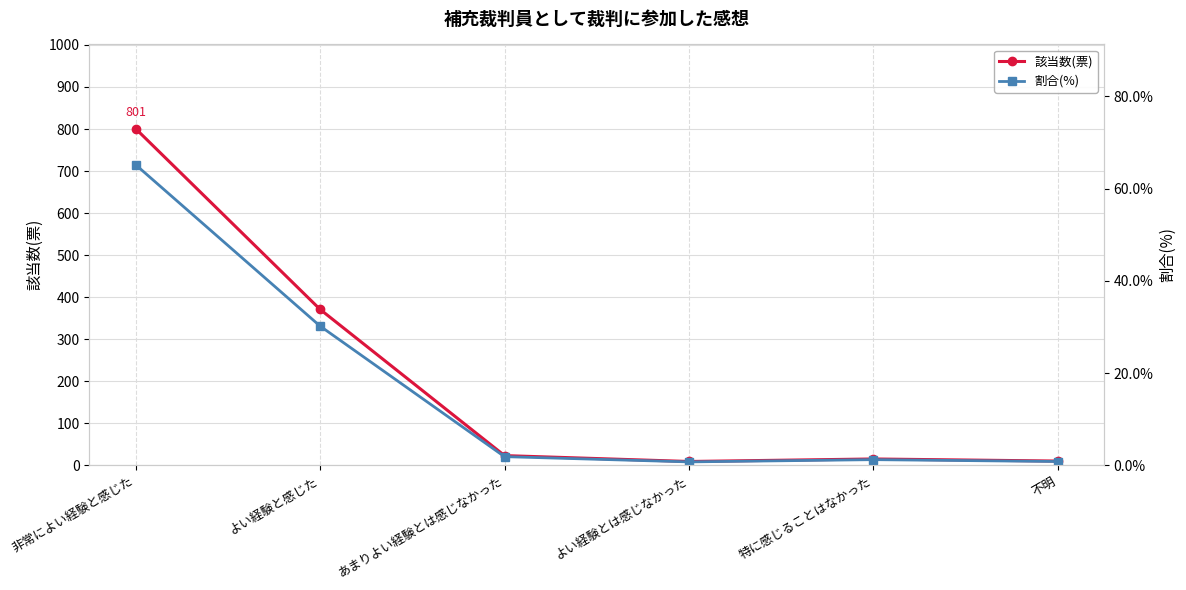

Between 非常によい経験と感じた and 不明, which is larger?

非常によい経験と感じた